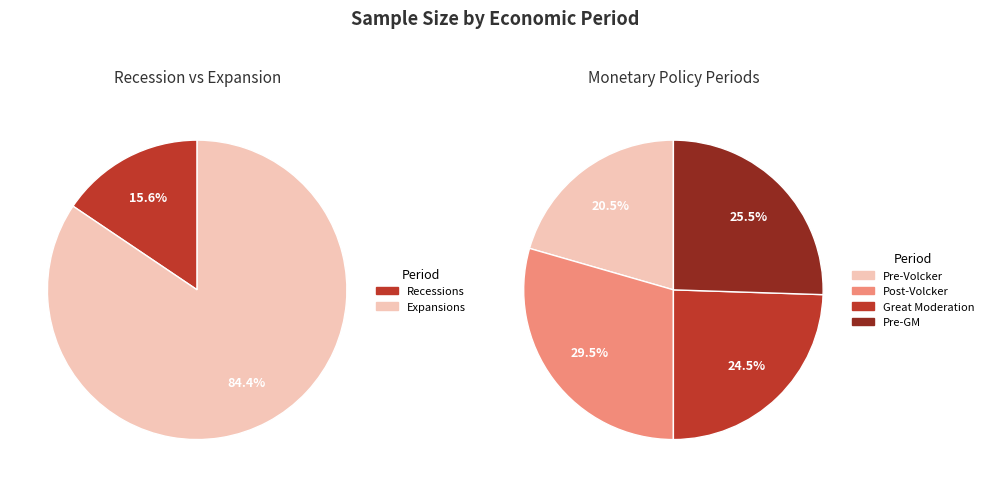

Which category has the smallest portion of the pie?

Recessions